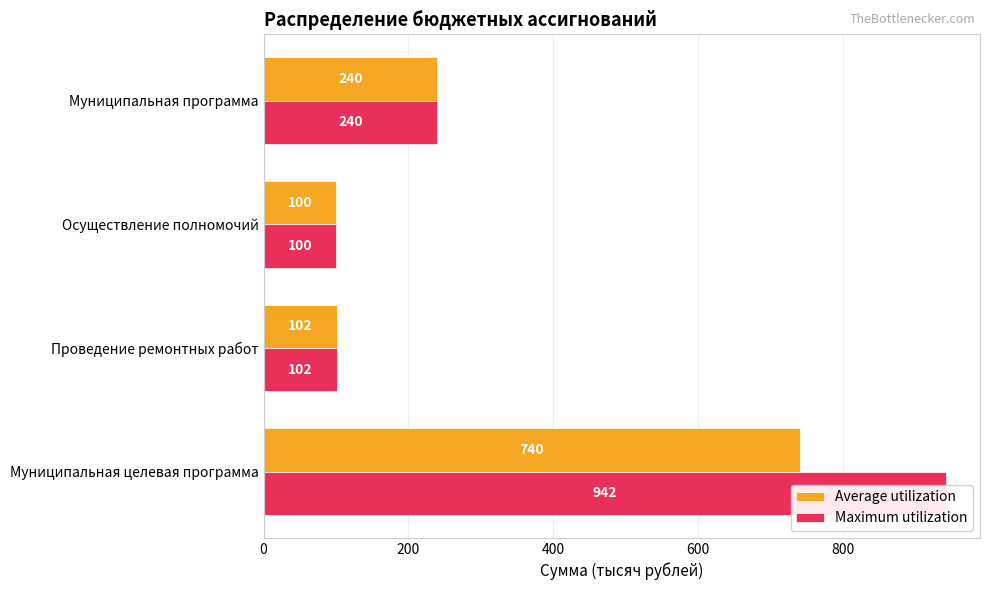

The value of Maximum utilization at 0 is 942. True or false?

True